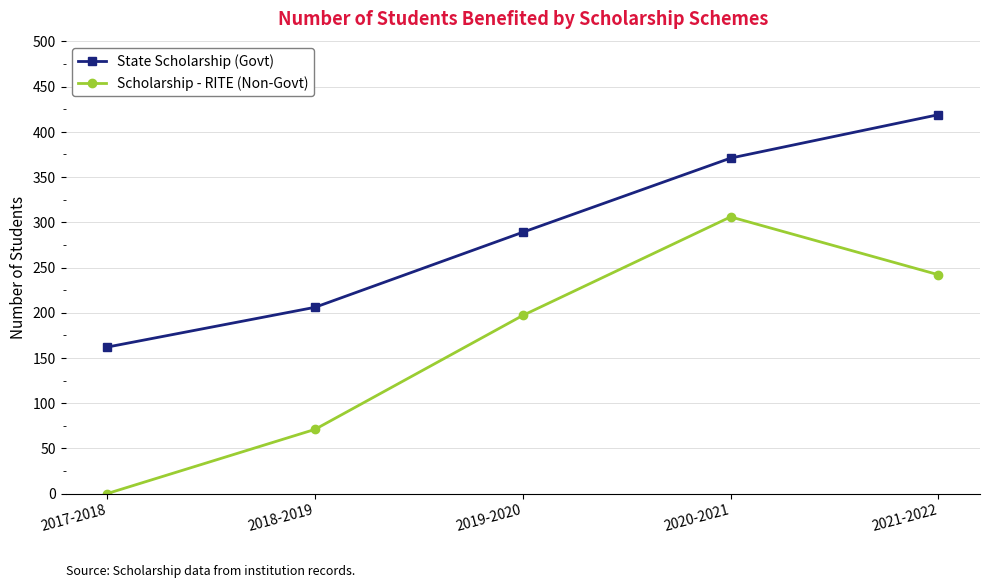

True or false: State Scholarship (Govt) has more than 1 interior local peaks.

False